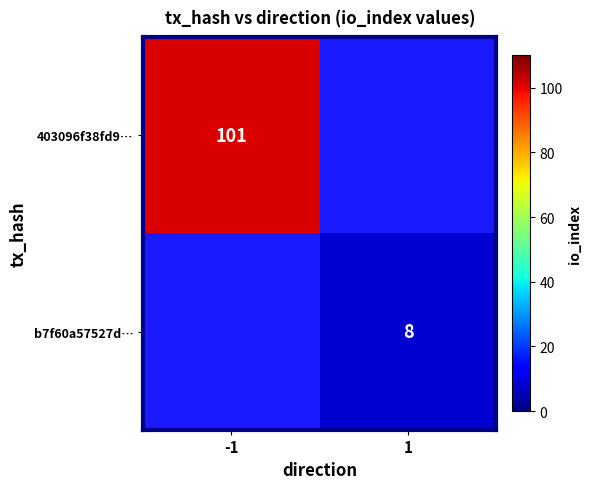

The 403096f38fd9… series shows 101 at -1. True or false?

True